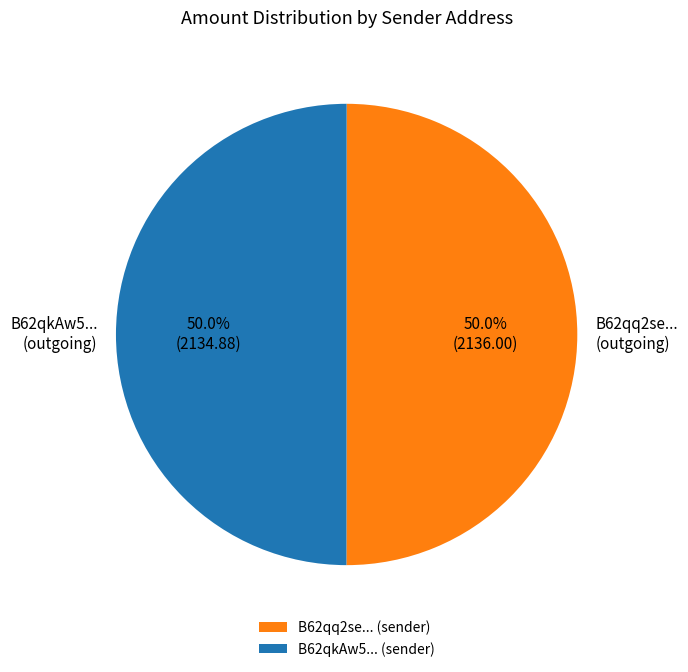

How much of the chart is everything except B62qkAw5... (outgoing)?

50.0%